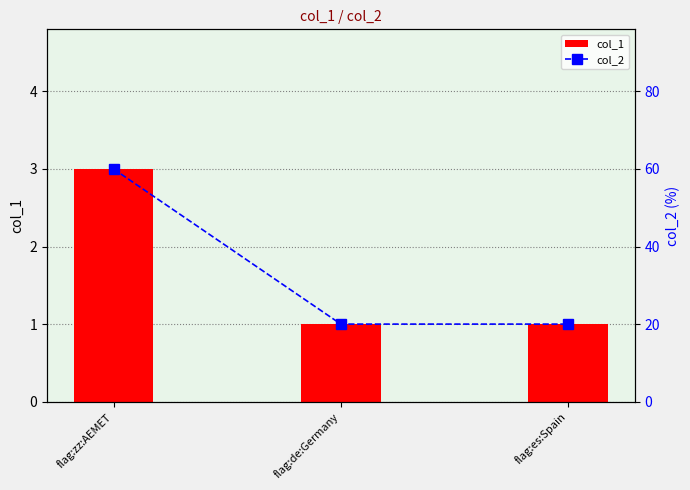

What is the highest value of the col_2 series?

60.0